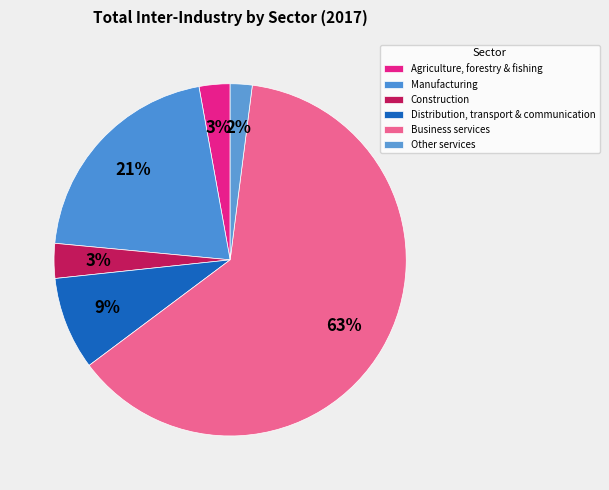

Count the number of slices in the pie.

6